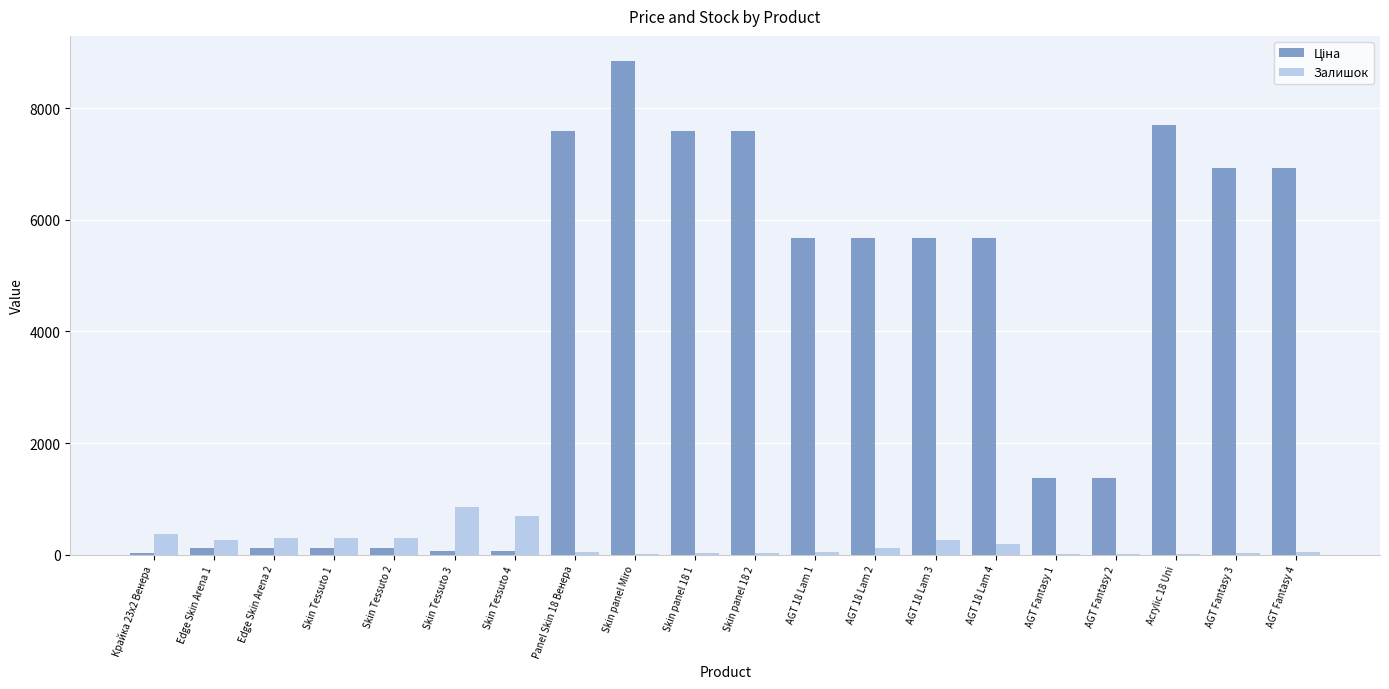

Does the chart contain stacked bars?

No